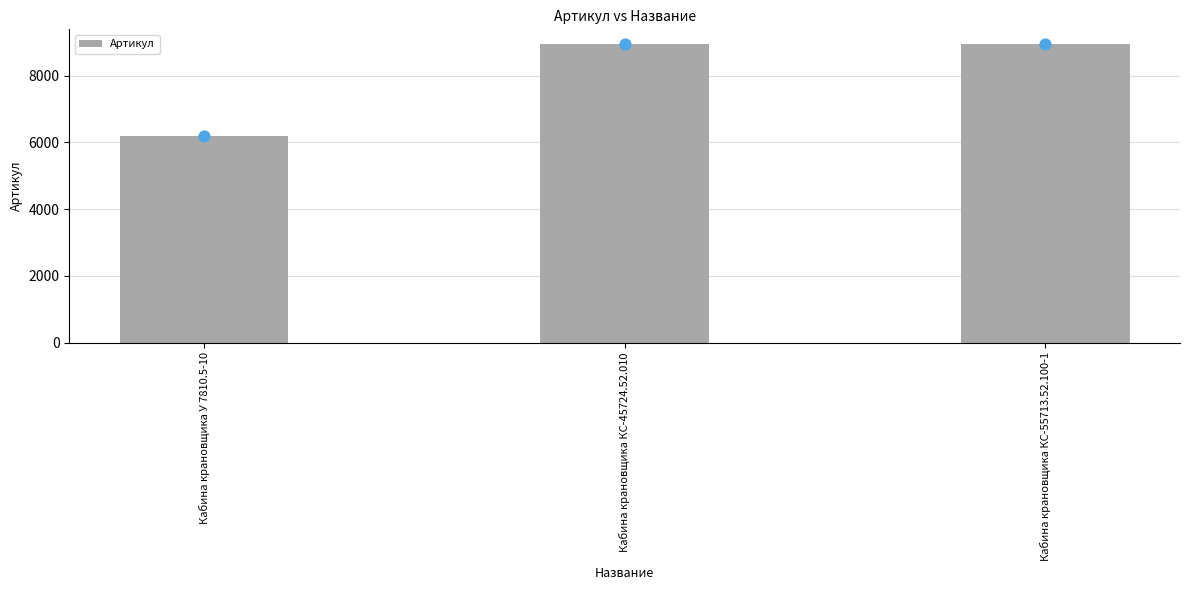

What is the ratio of the value at Кабина крановщика КС-45724.52.010 to the value at Кабина крановщика КС-55713.52.100-1?

1.0